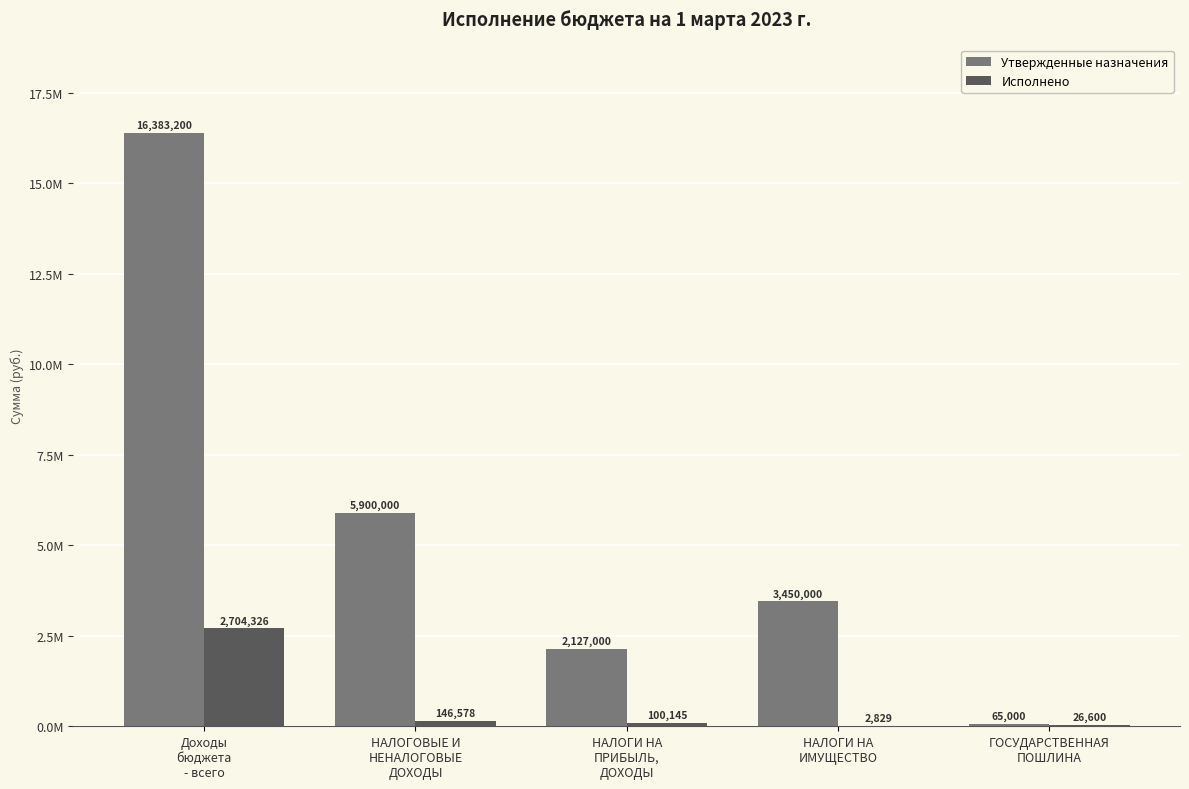

Does the chart contain stacked bars?

No